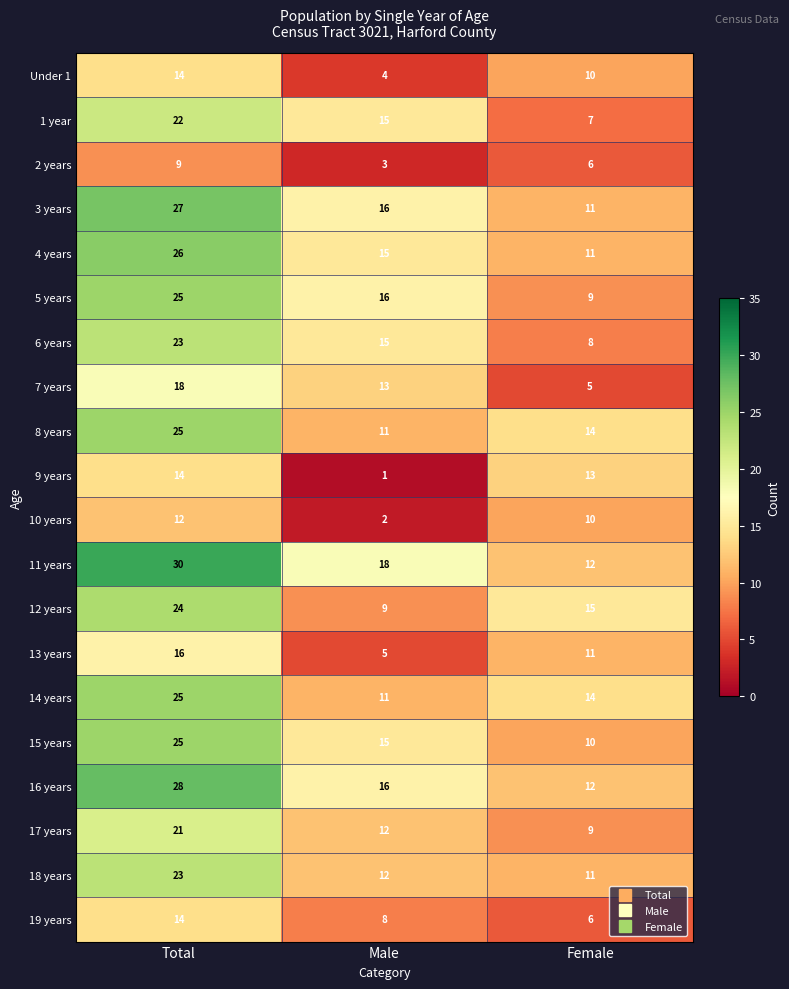

Between Total and Female, which series saw the biggest shift?

11 years